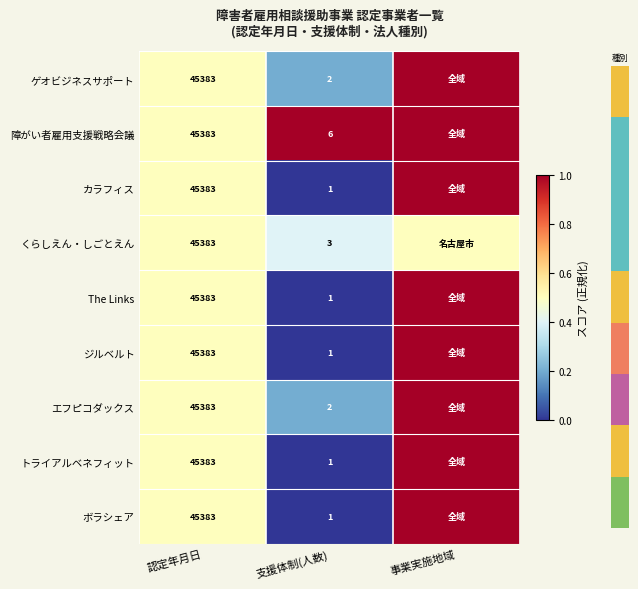

What is the difference between the highest and lowest values at 支援体制(人数)?

5.0